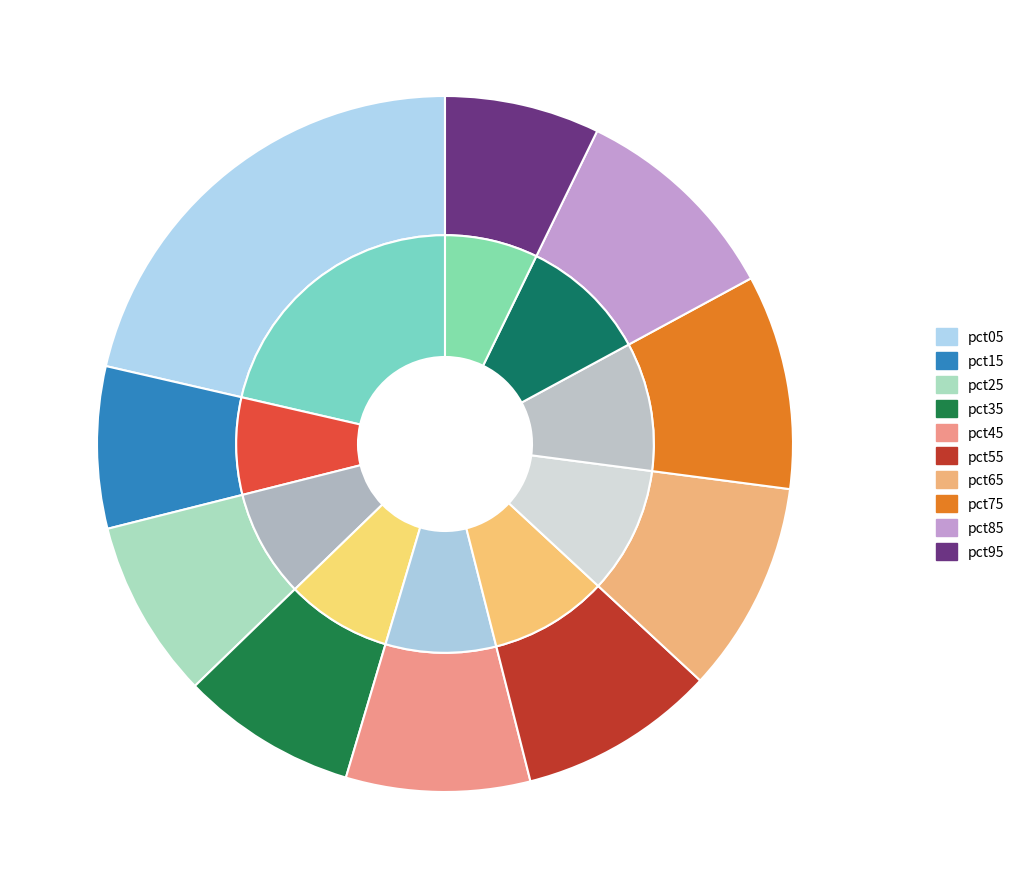

The pct55 slice represents 9% of the pie. True or false?

True